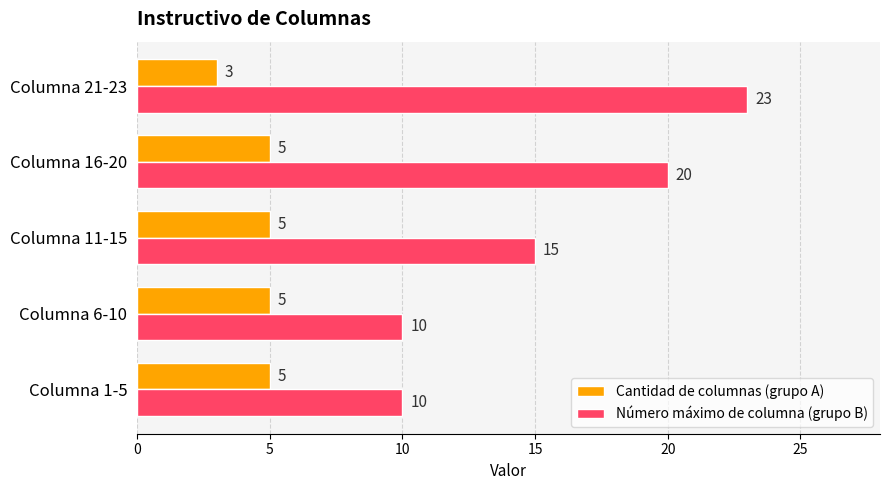

Between Columna 16-20 and Columna 21-23, which series saw the biggest shift?

Número máximo de columna (grupo B)